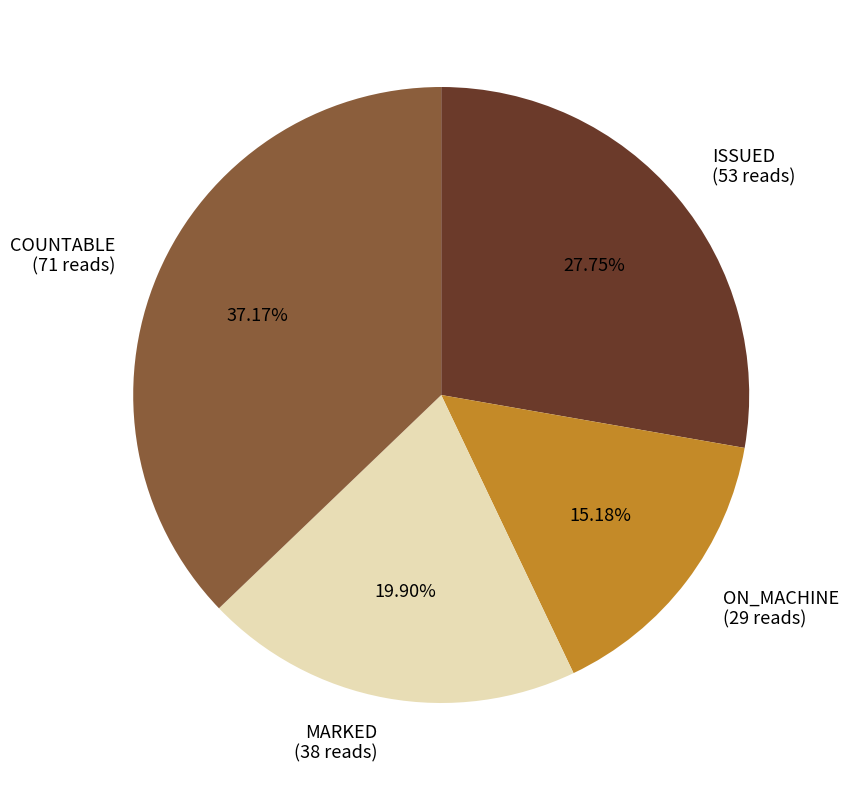

What is the smallest slice in the pie chart?

ON_MACHINE